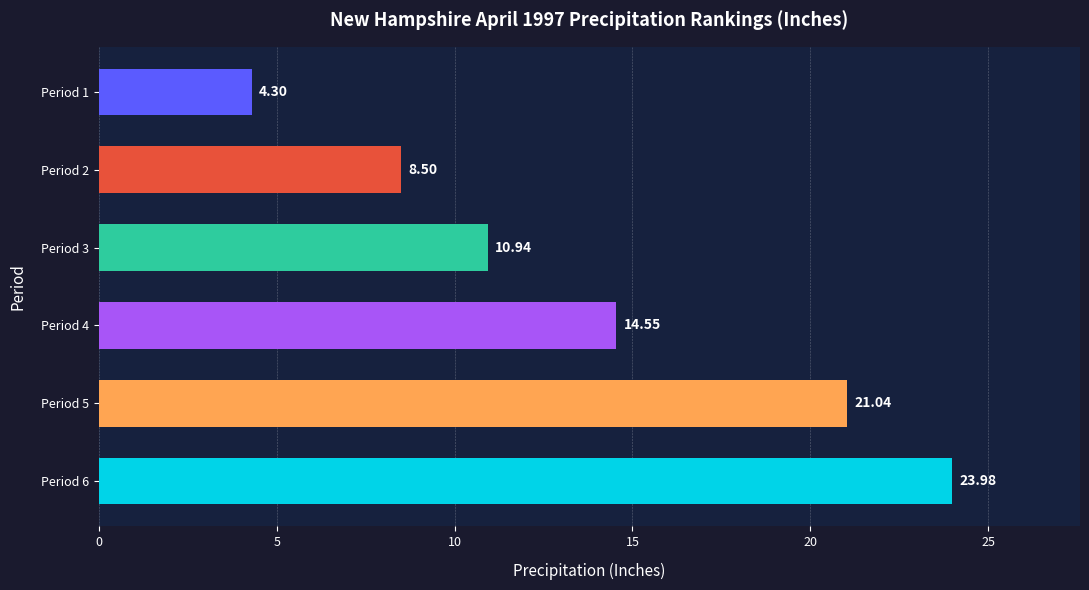

How many data points are above 14?

3